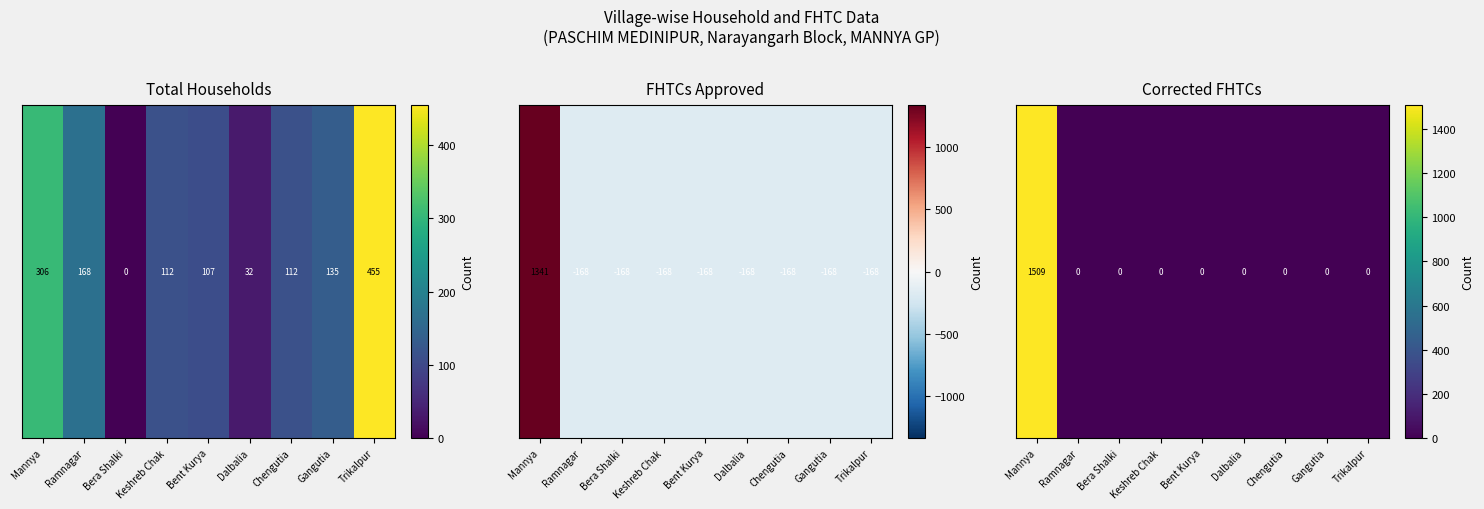

Count the number of data series in this chart.

1